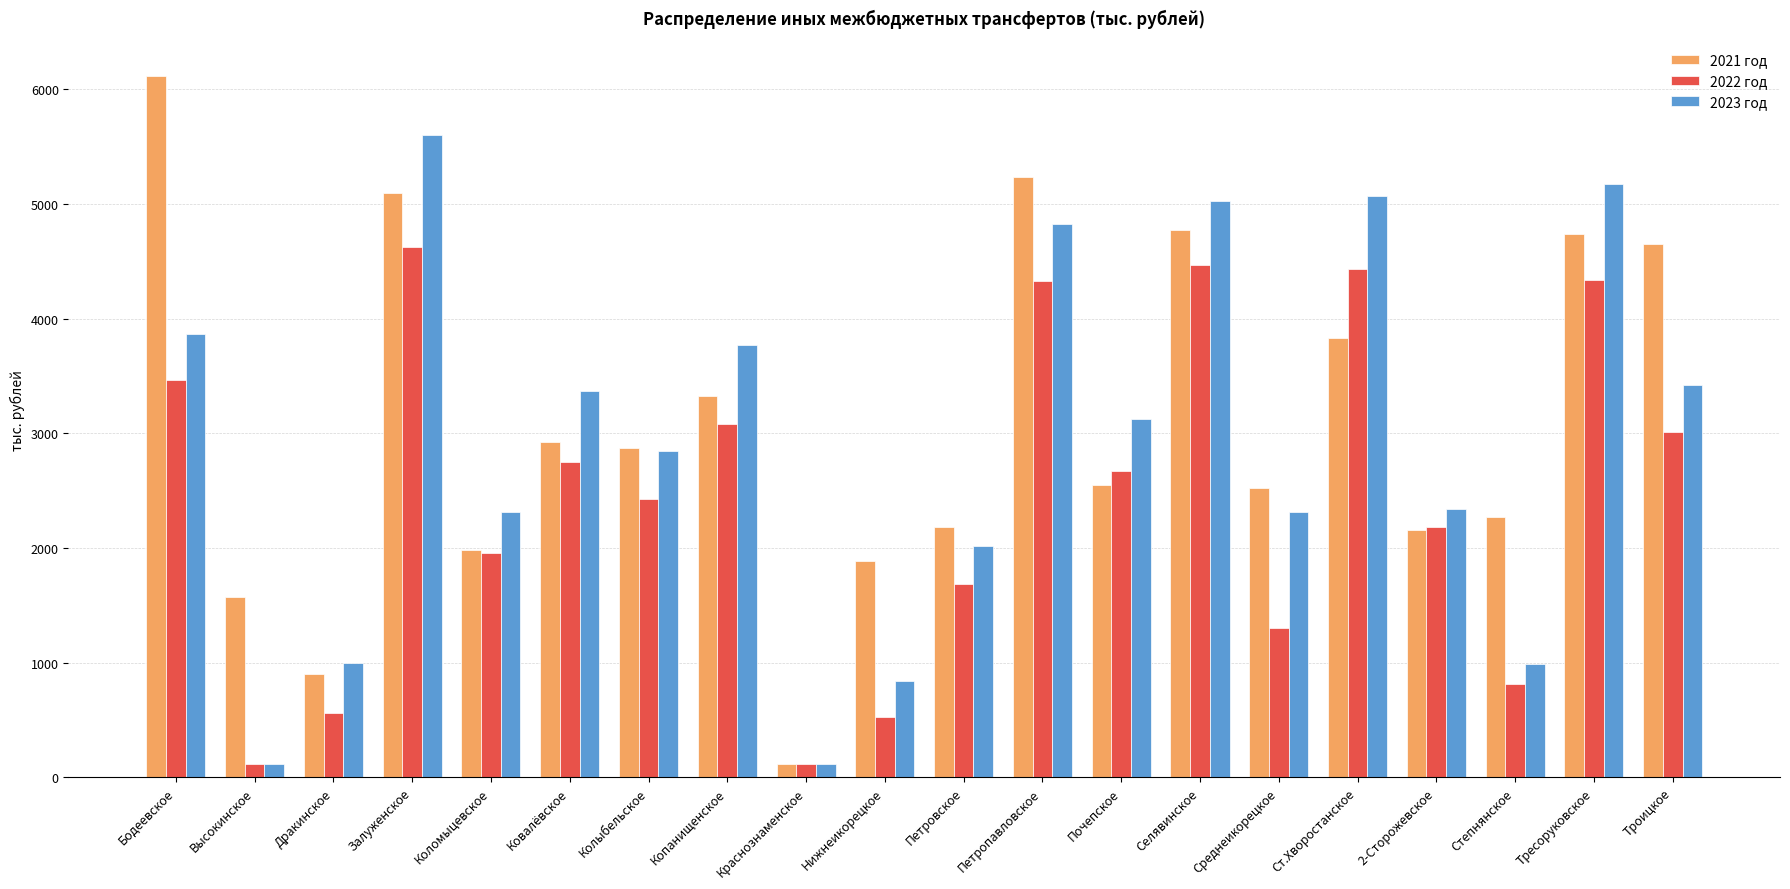

What is the maximum value shown in the chart?

6117.9